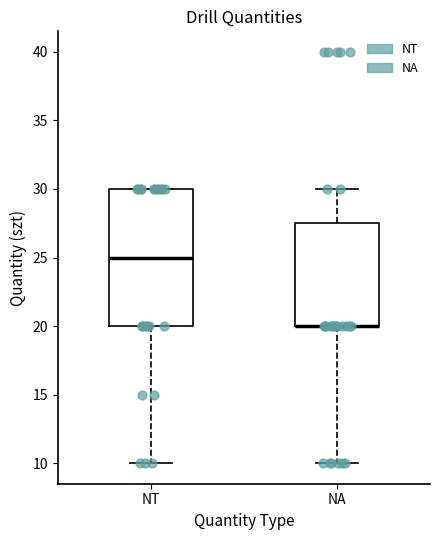

Which box is the tallest, from its lower edge to its upper edge?

NT